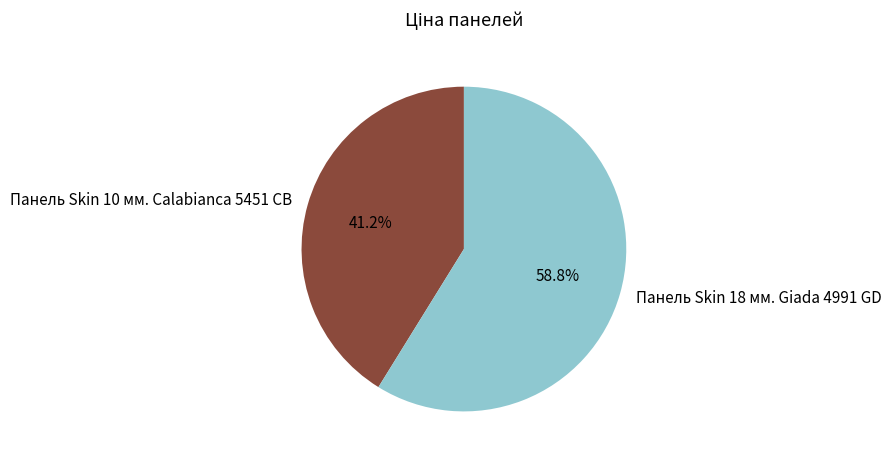

To the nearest percent, what is the combined percentage of Панель Skin 10 мм. Calabianca 5451 CB and Панель Skin 18 мм. Giada 4991 GD?

100%